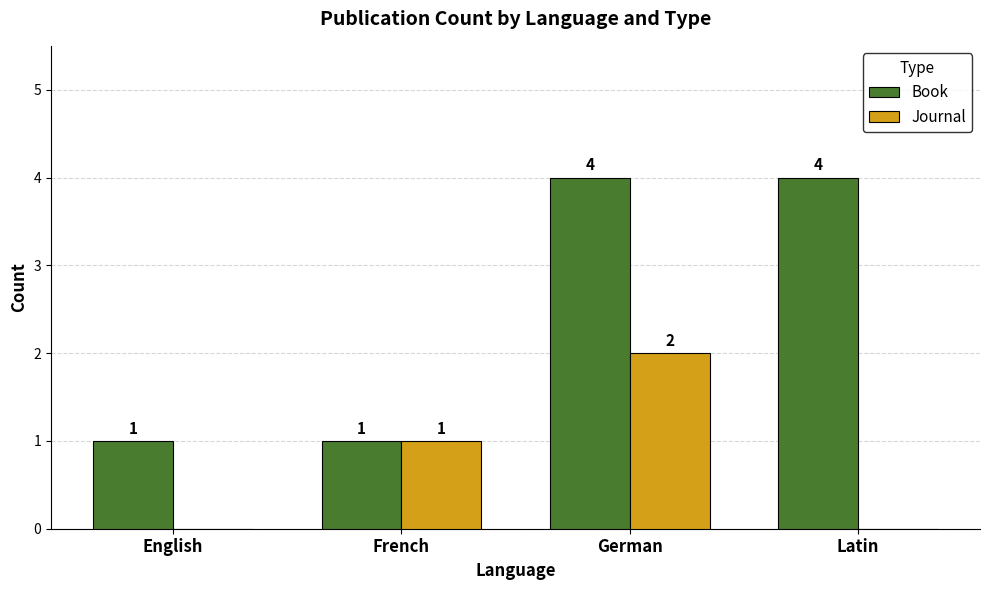

What is the sum of all Book values?

10